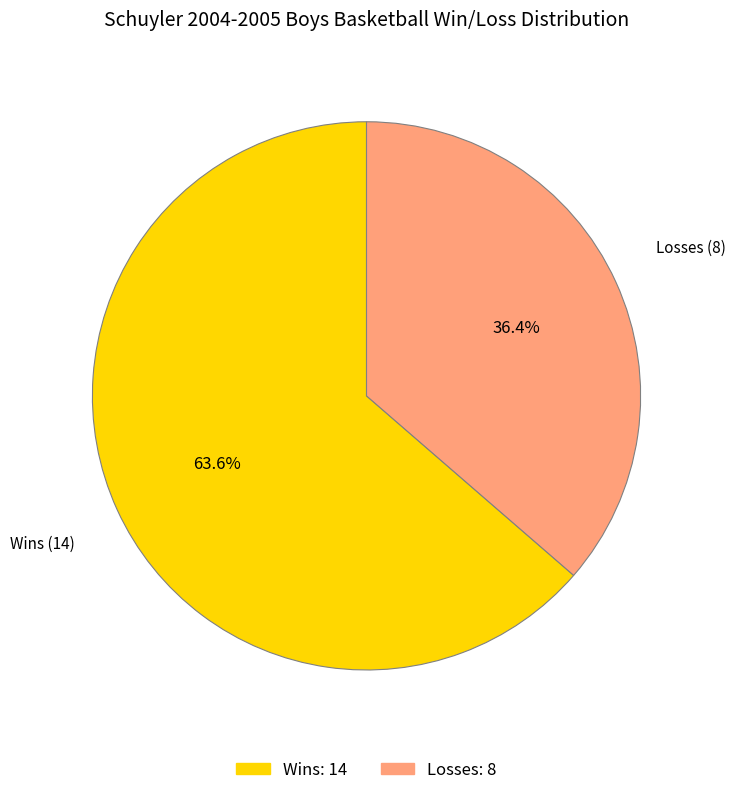

Is there a majority slice in this chart?

Yes